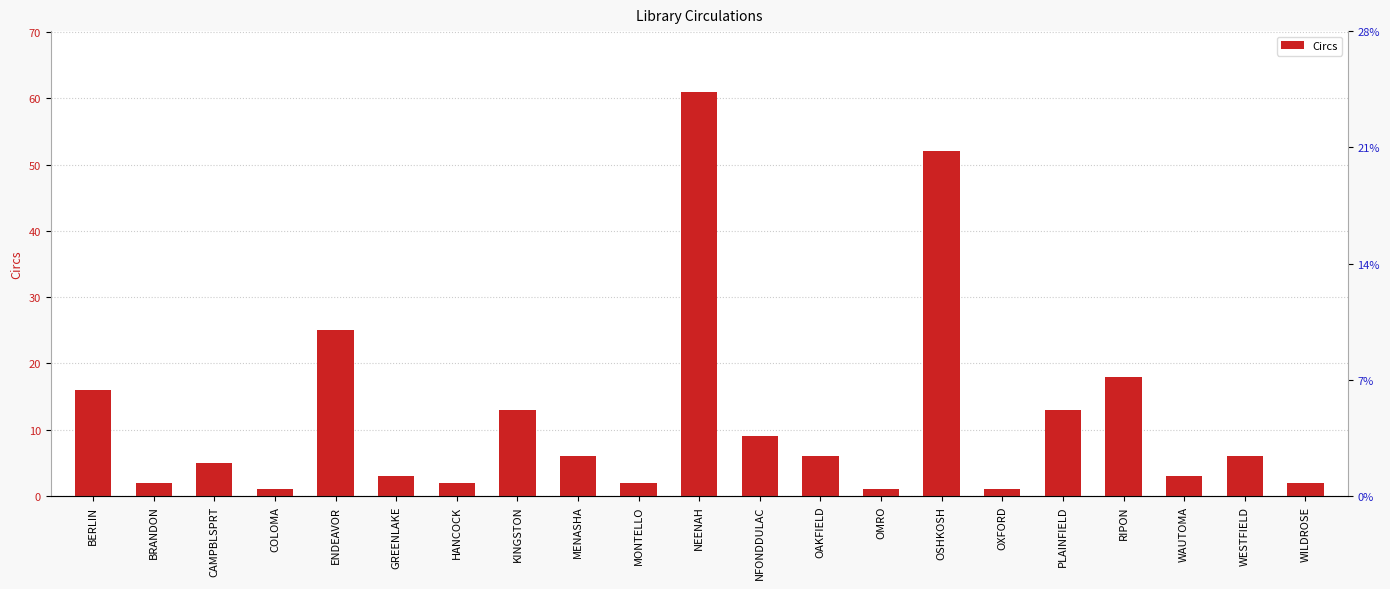

What is the difference between the values at OXFORD and NFONDDULAC?

8